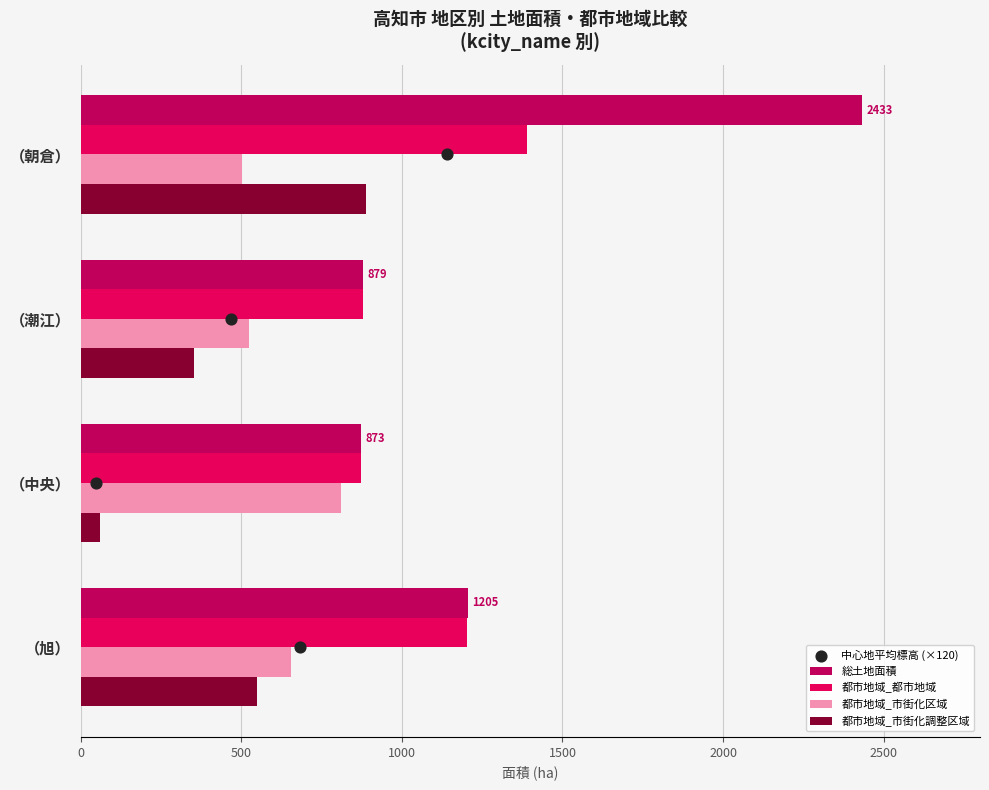

Which series has the widest spread of Y values?

総土地面積